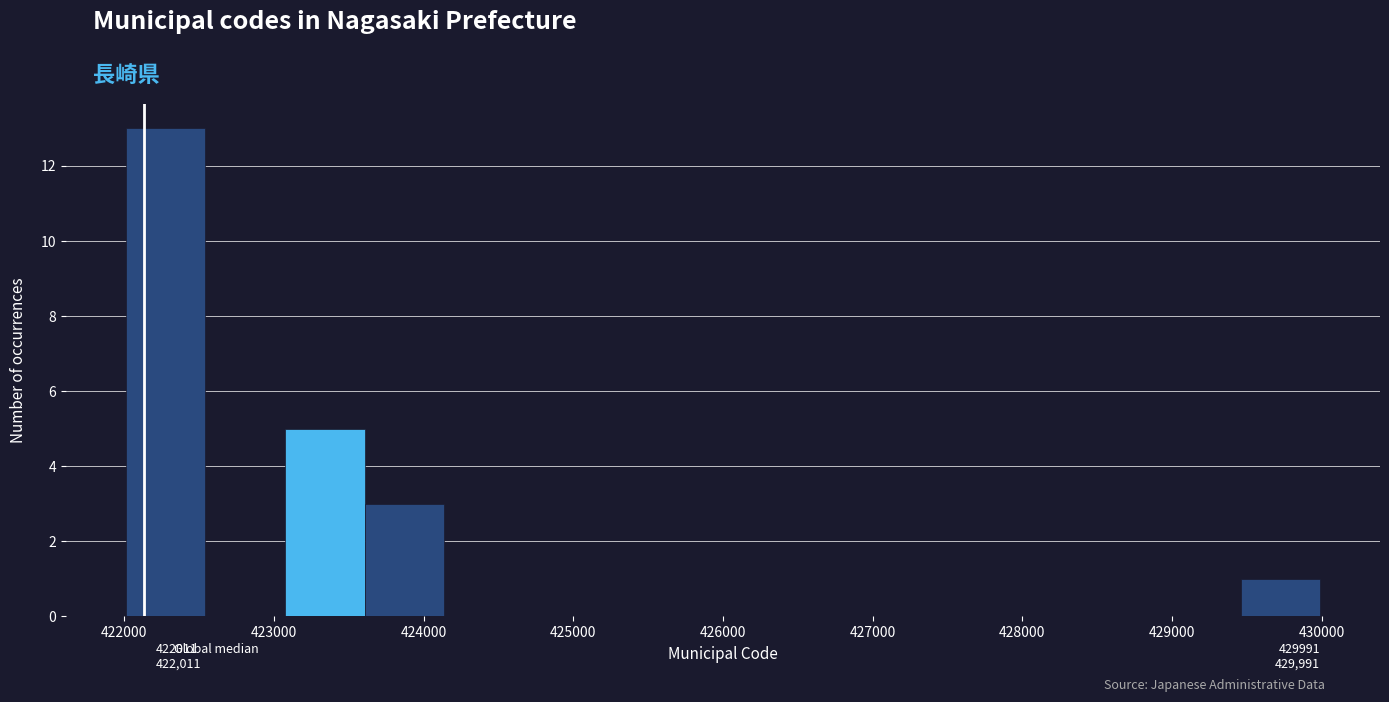

Over which range of the x-axis is the bar tallest?

422000 to 422500